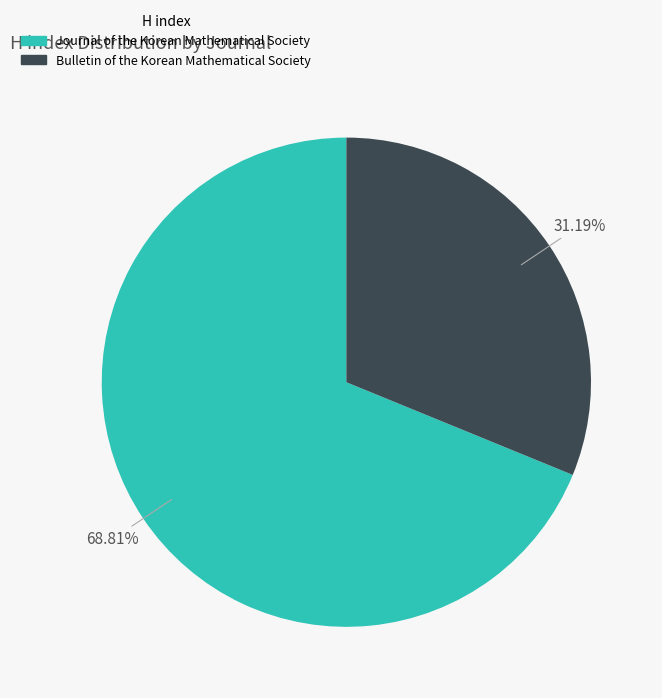

What is the smallest slice in the pie chart?

Bulletin of the Korean Mathematical Society